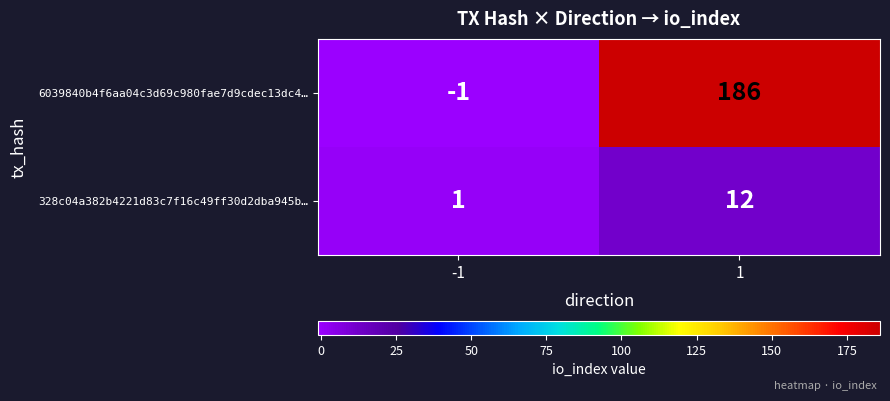

Which series has the largest range (max minus min)?

6039840b4f6aa04c3d69c980fae7d9cdec13dc4…